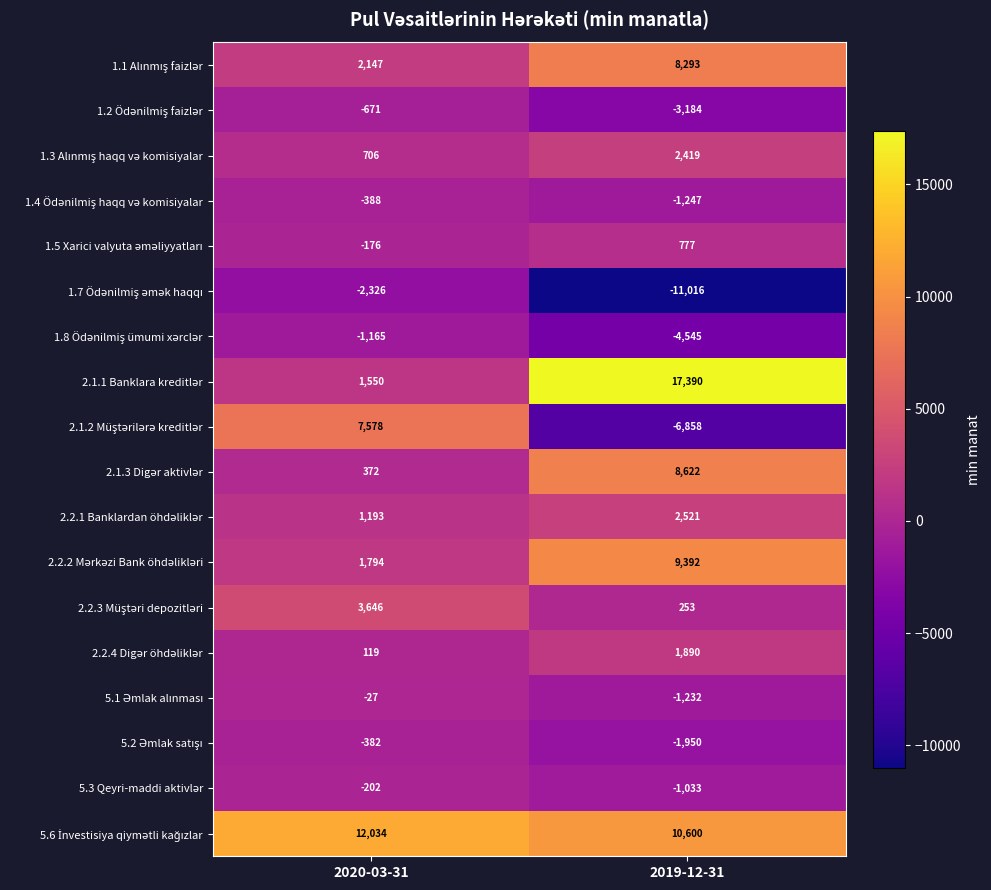

What is the difference between the highest and lowest values at 2019-12-31?

28406